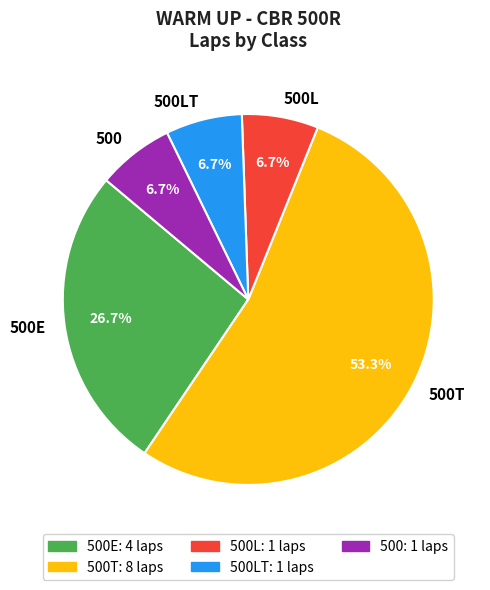

To the nearest percent, what percentage of the pie is 500L?

7%